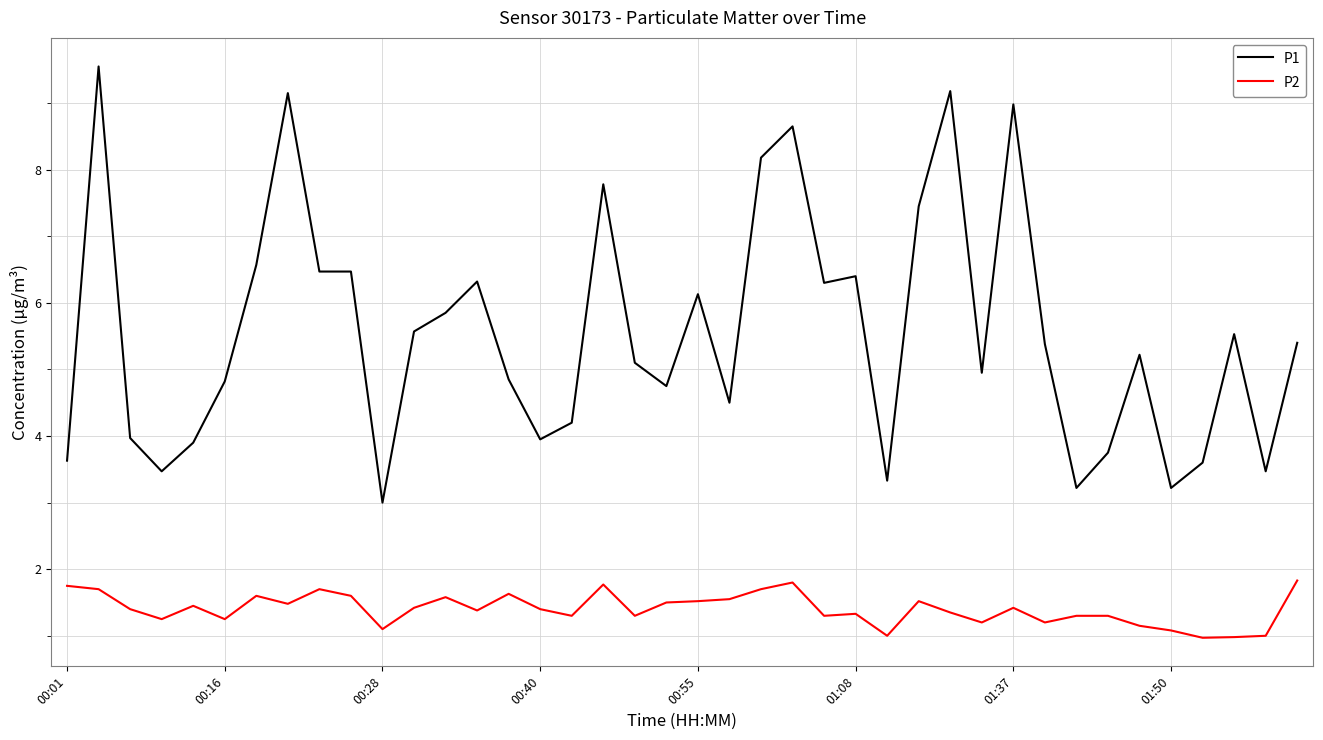

True or false: P2 and P1 intersect in this chart.

False